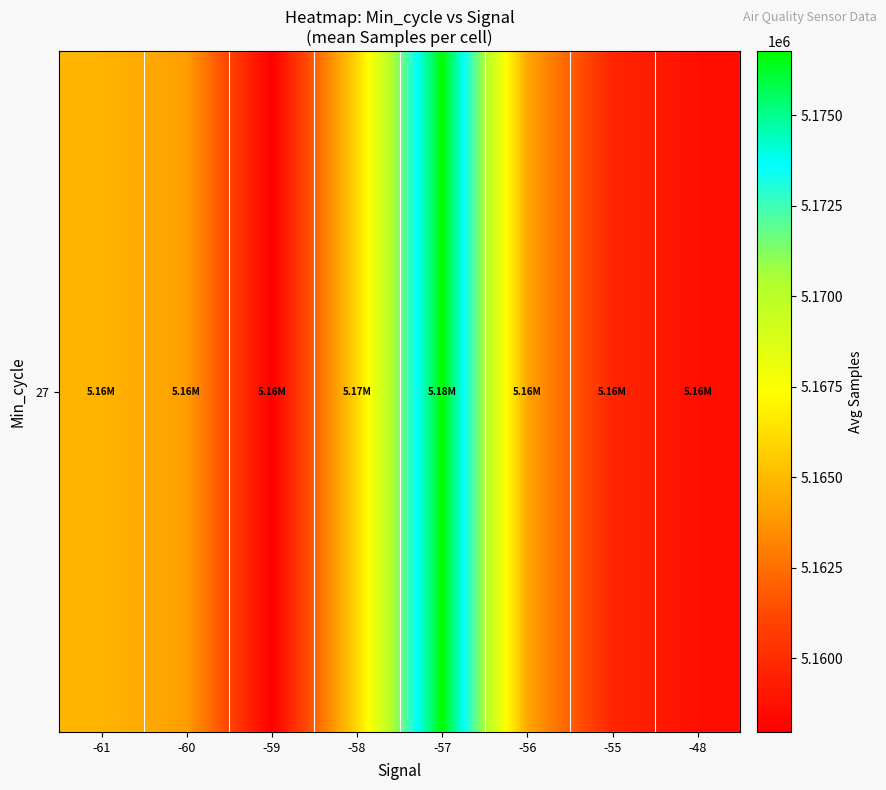

The chart shows a value of 7585835.2 at -56. True or false?

False